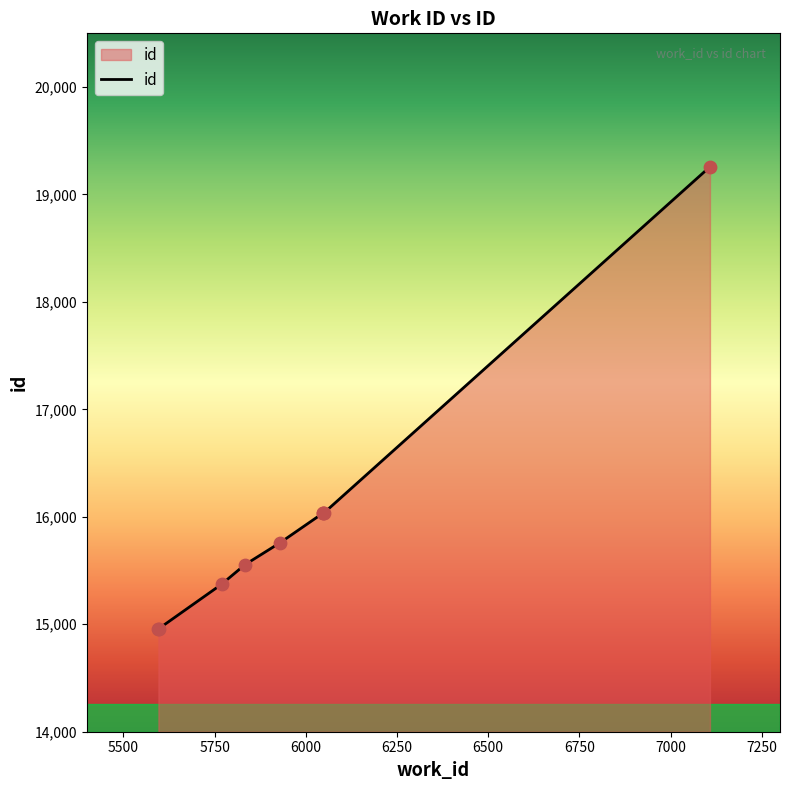

What is the difference between the maximum and minimum values?

4300